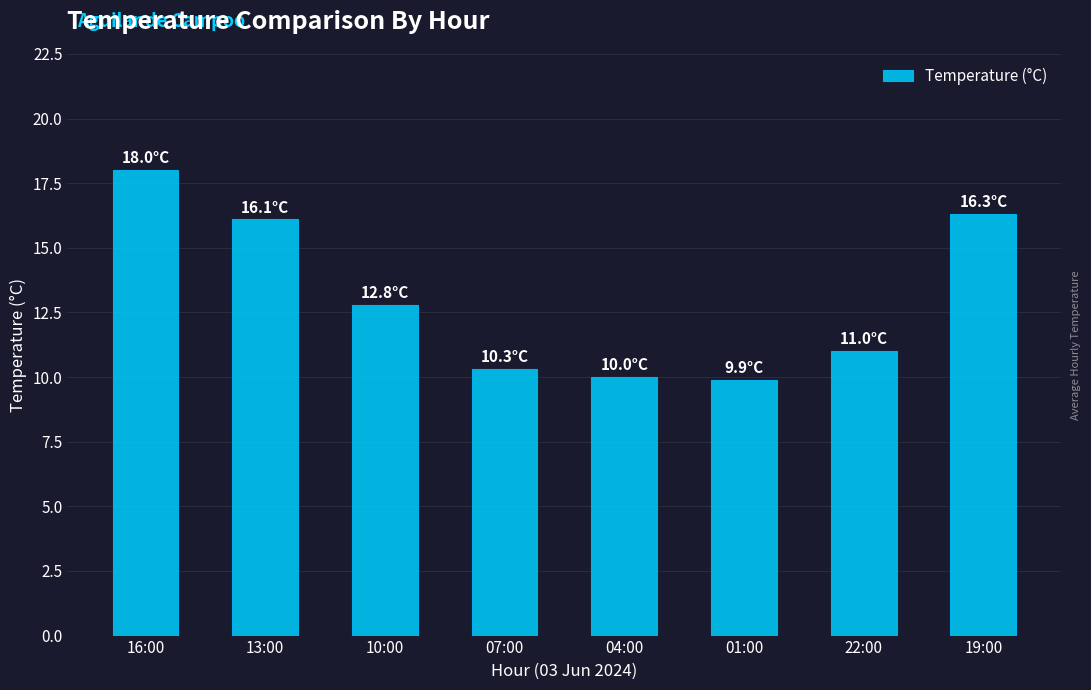

Is it true that the value at 07:00 is 10.3?

True